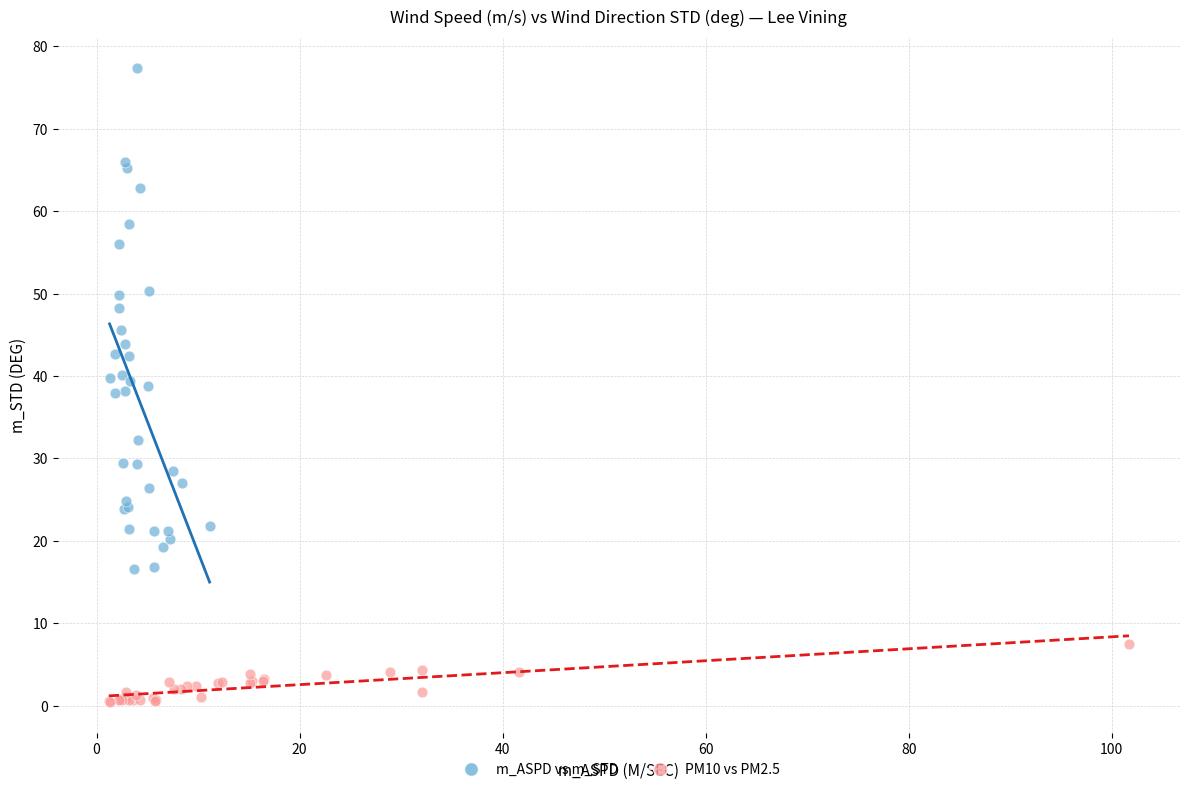

Which series contains the lowest Y value?

PM10 vs PM2.5